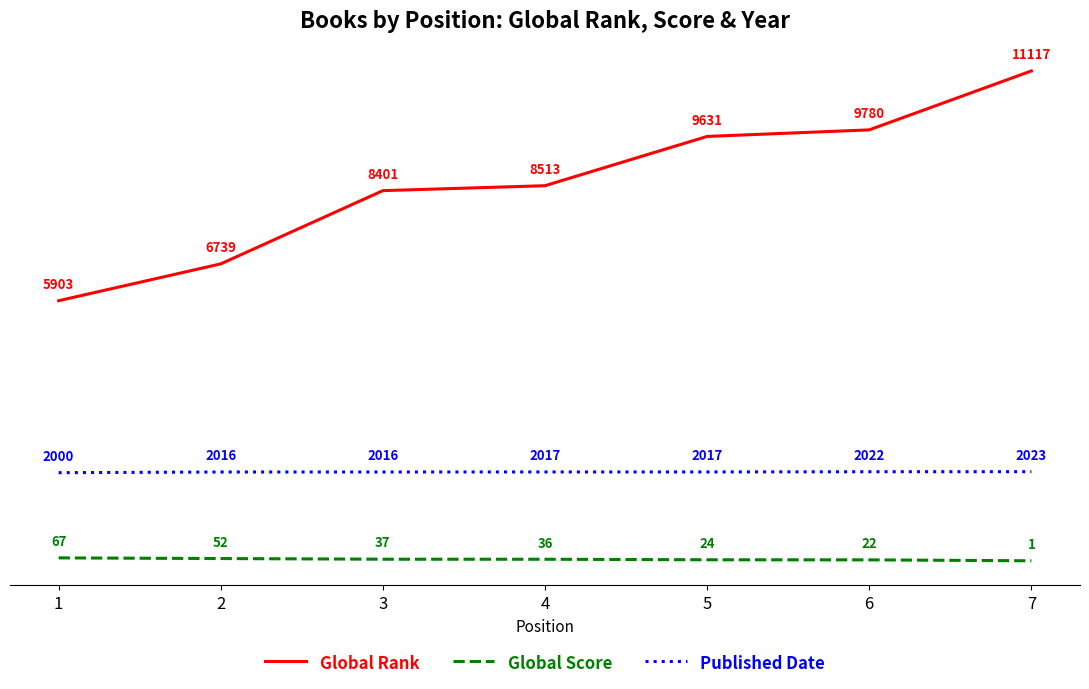

What is the greatest value displayed?

11117